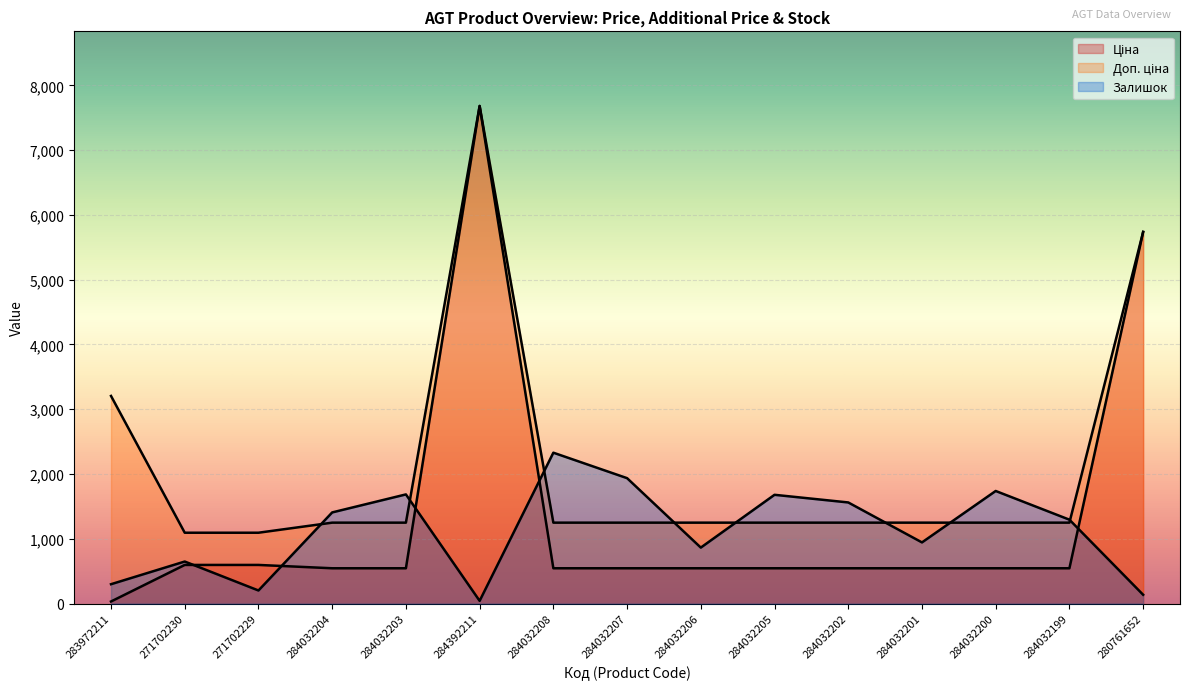

At how many categories does at least one series exceed 2303?

4